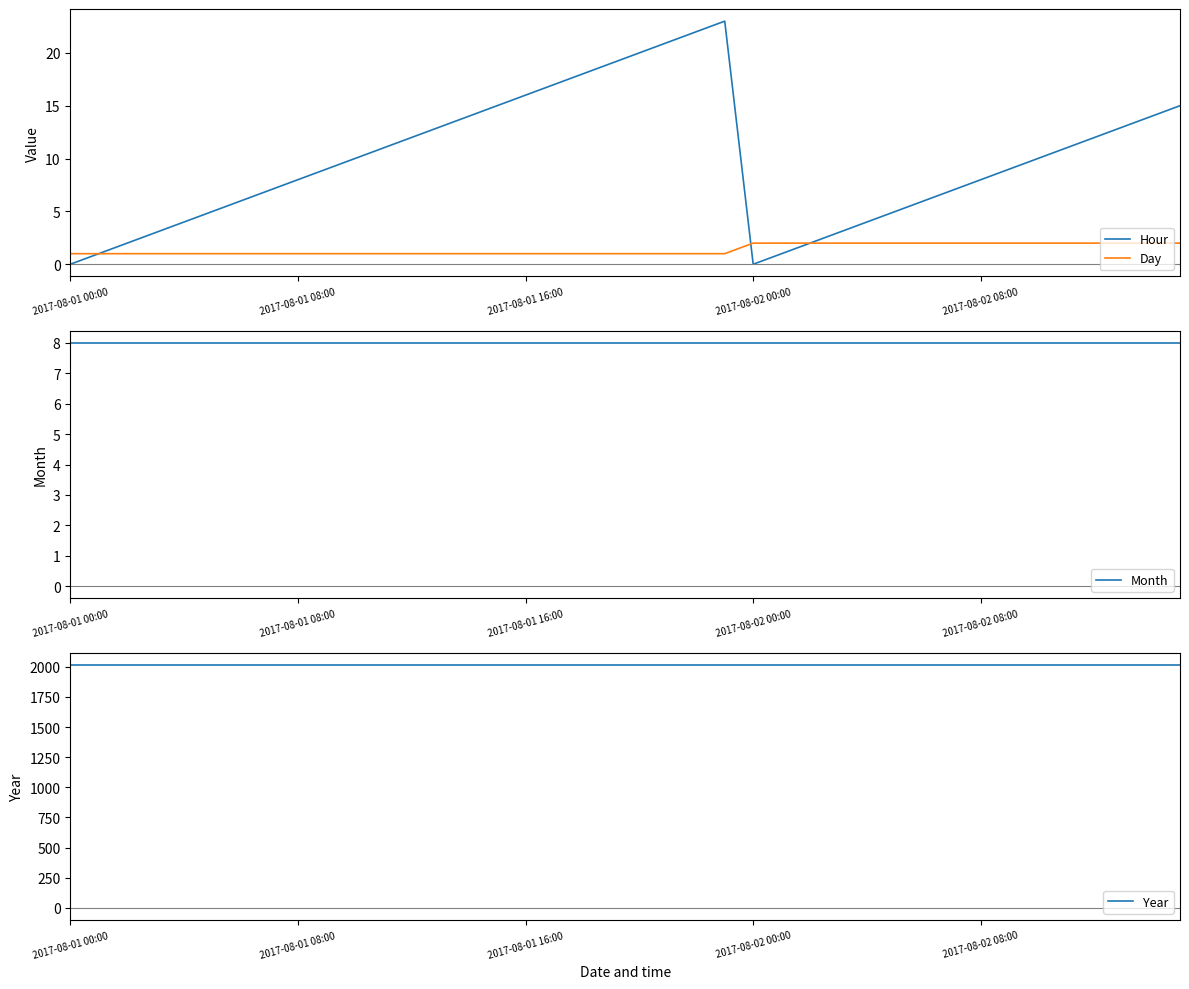

What is the maximum value for Hour?

23